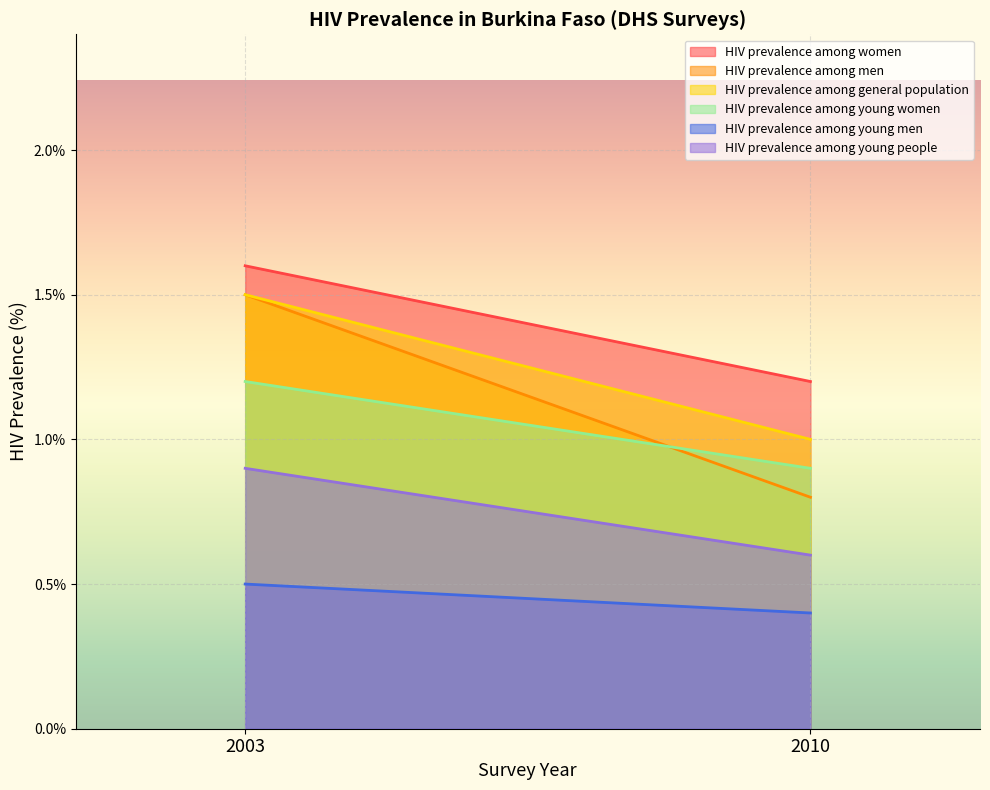

What is the value of the HIV prevalence among young women point at the 1st from the left?

1.2